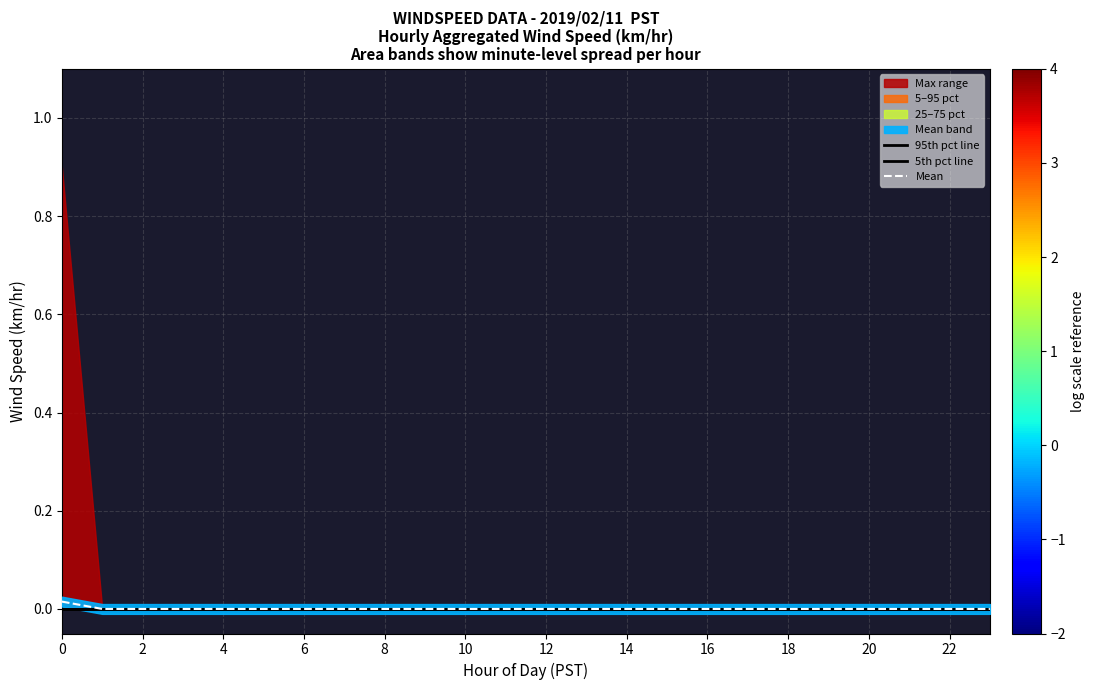

Which has a higher value, 10 or 18?

10